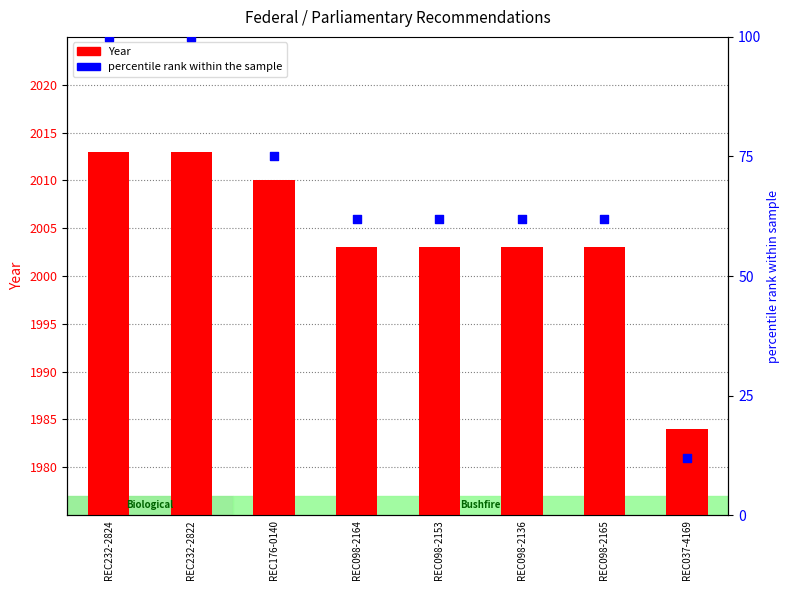

Which series reaches the maximum Y coordinate?

Year